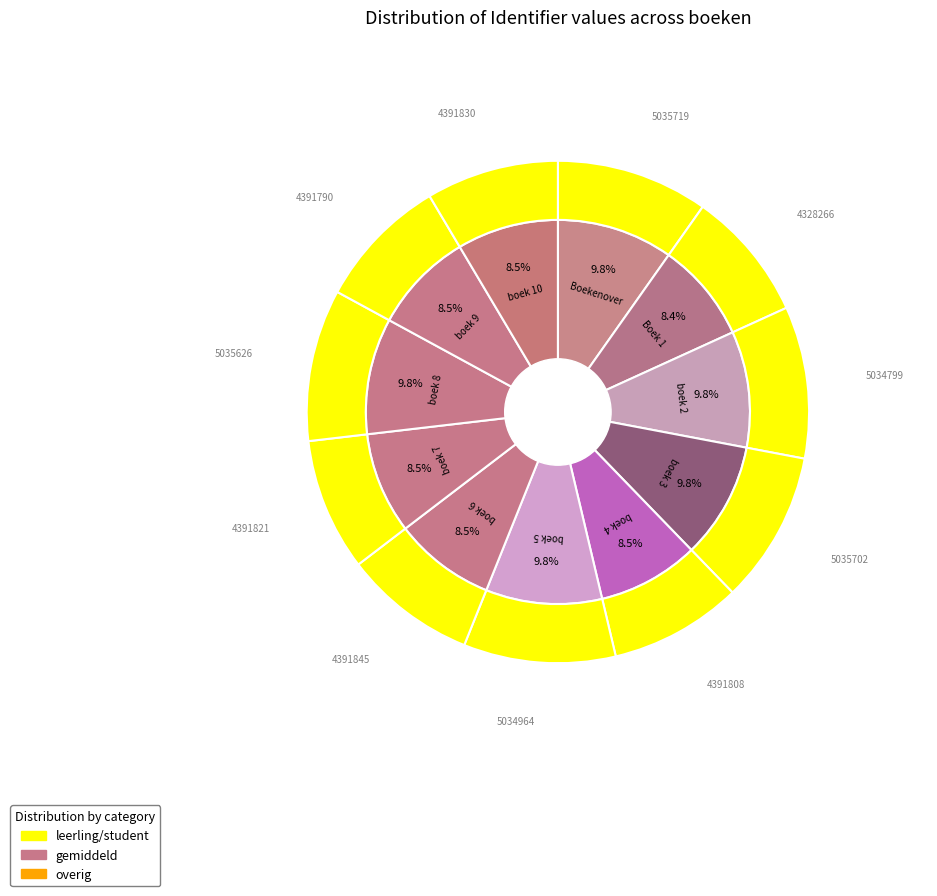

Does boek 7 account for over 50% of the chart?

No